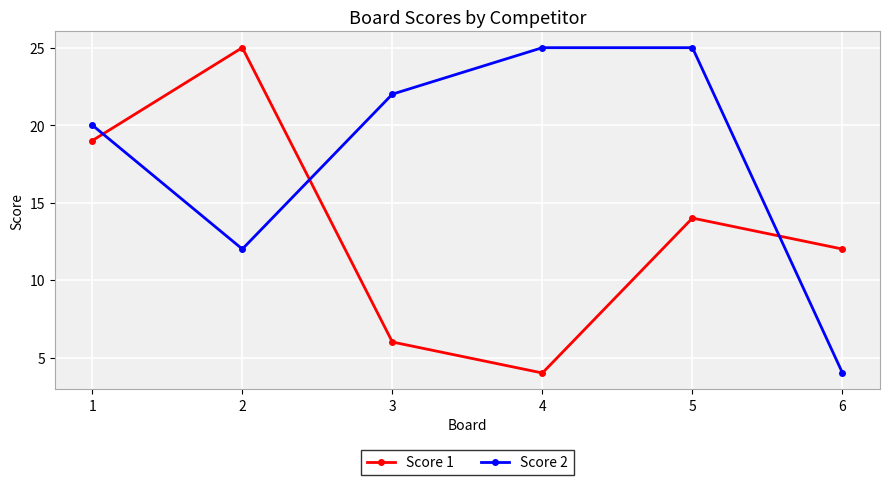

What is the spread (max minus min) of values at 5?

11